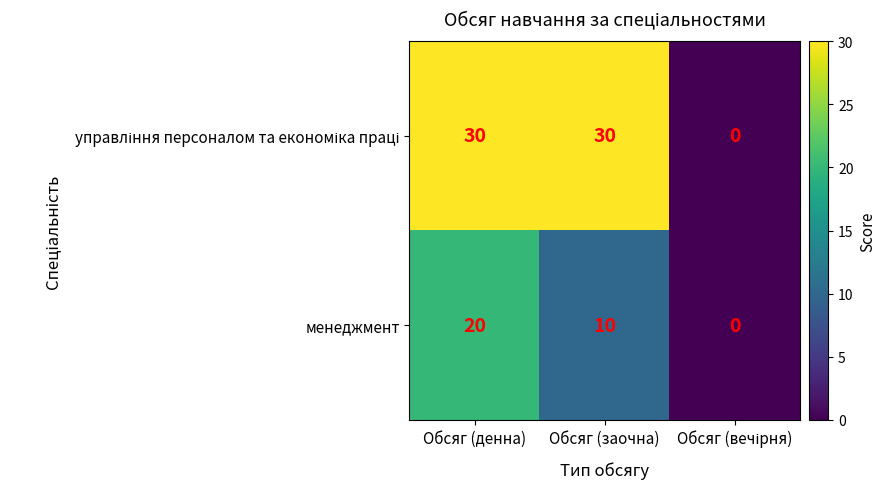

How many categories are shown in the chart?

3